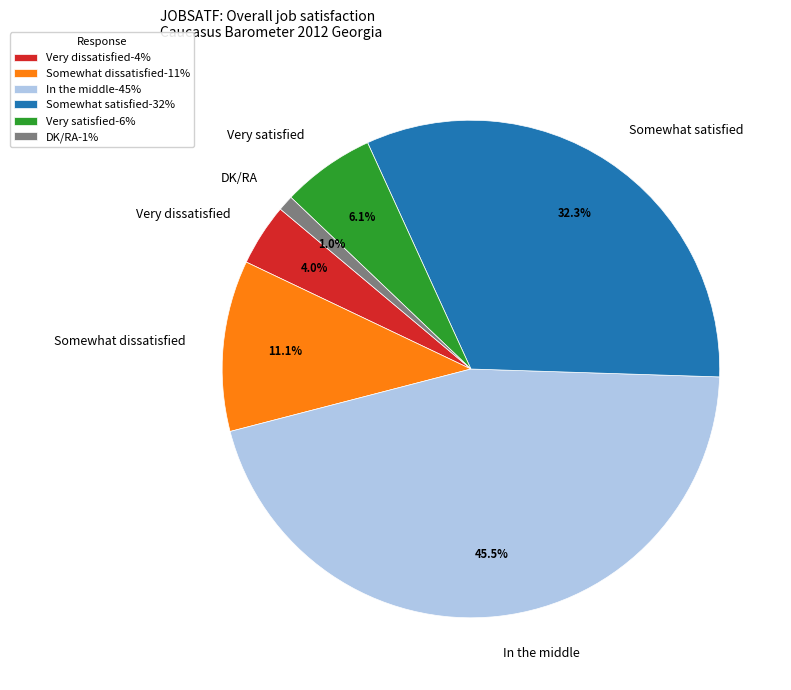

True or false: Somewhat dissatisfied accounts for 3% of the total.

False